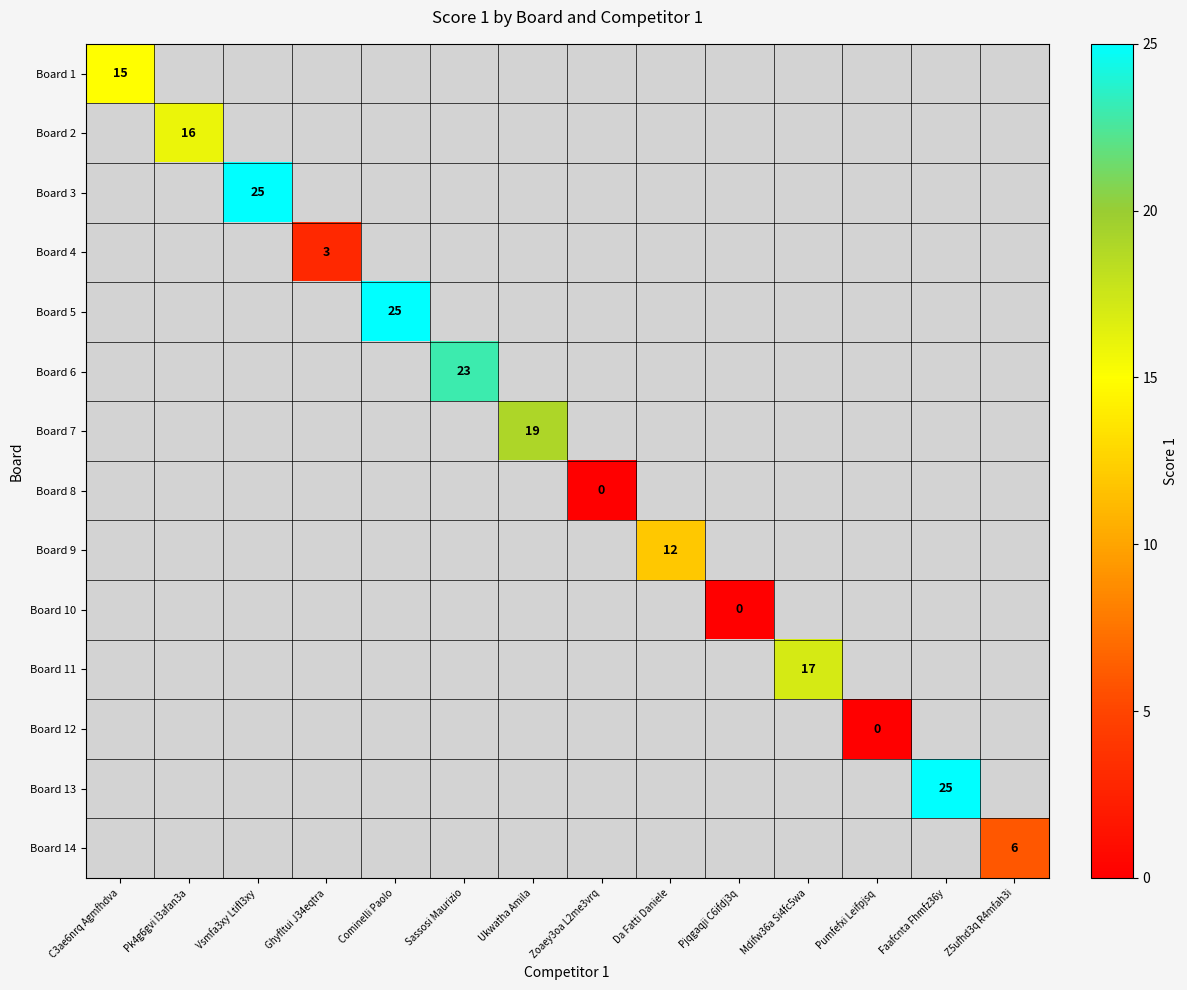

Which category has the lowest value across all series?

Zoaey3oa L2me3vrq